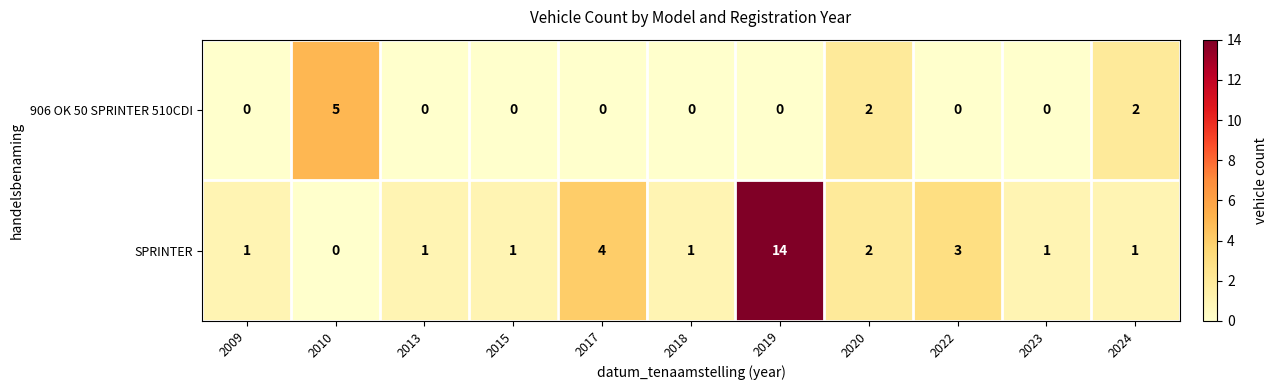

Count the 906 OK 50 SPRINTER 510CDI values in the range 0 to 2.

10